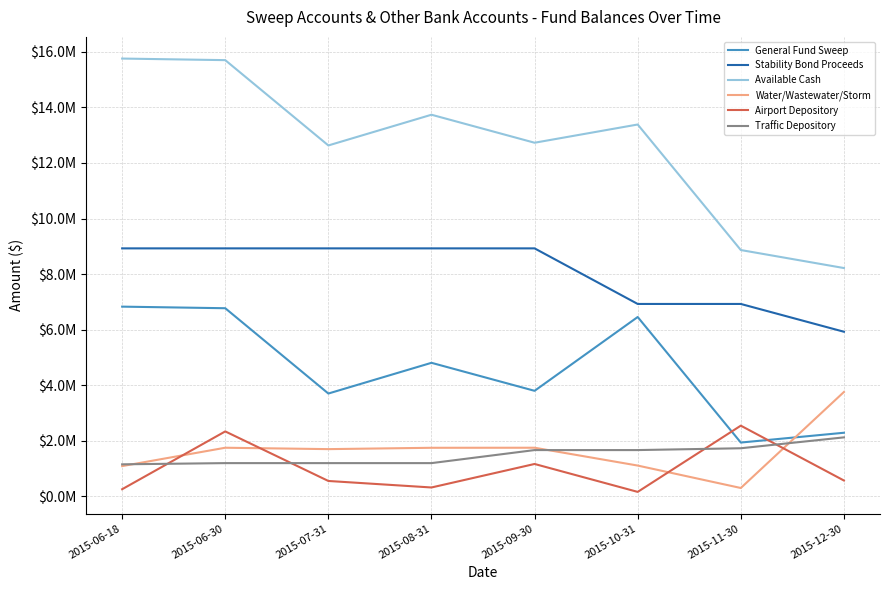

What is the average value of the Available Cash series?

12627970.3